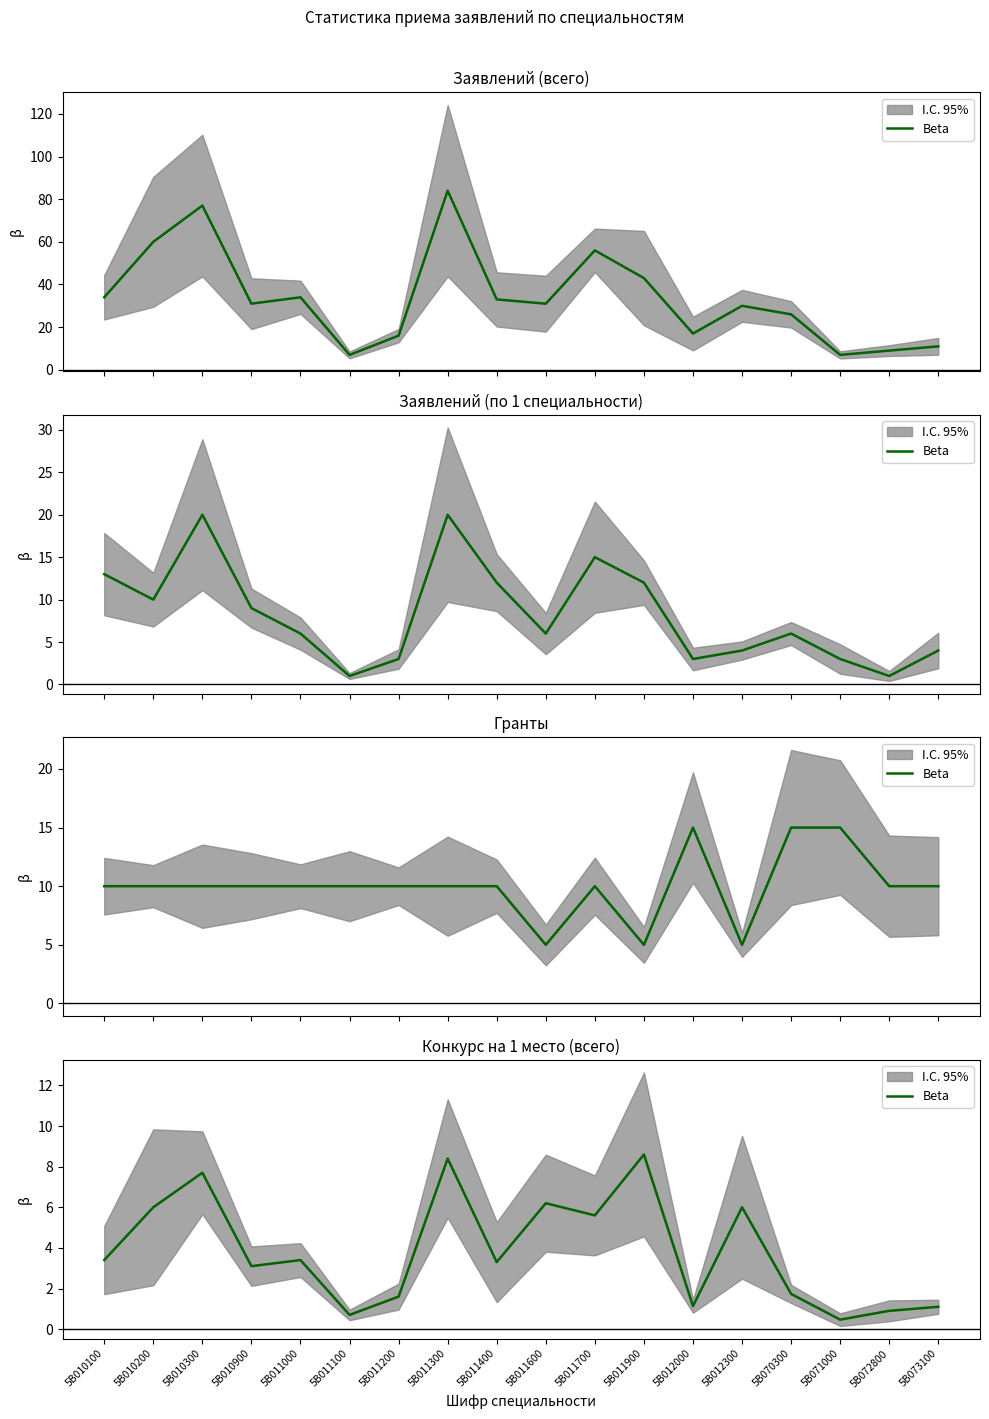

How many interior local valleys (lower than both neighbors) does the data have?

6